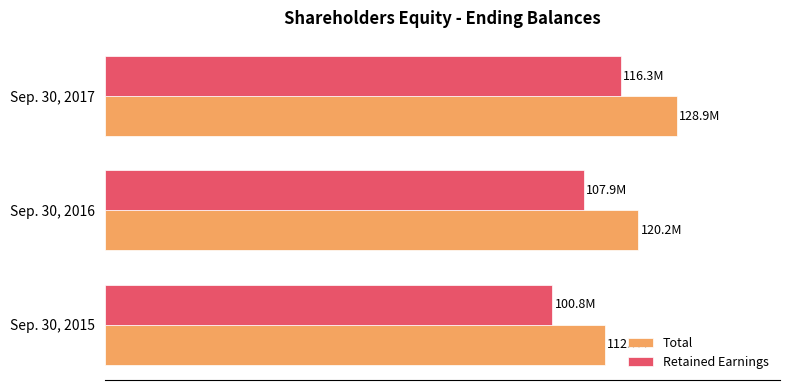

What are all the series names shown in the legend?

Total, Retained Earnings